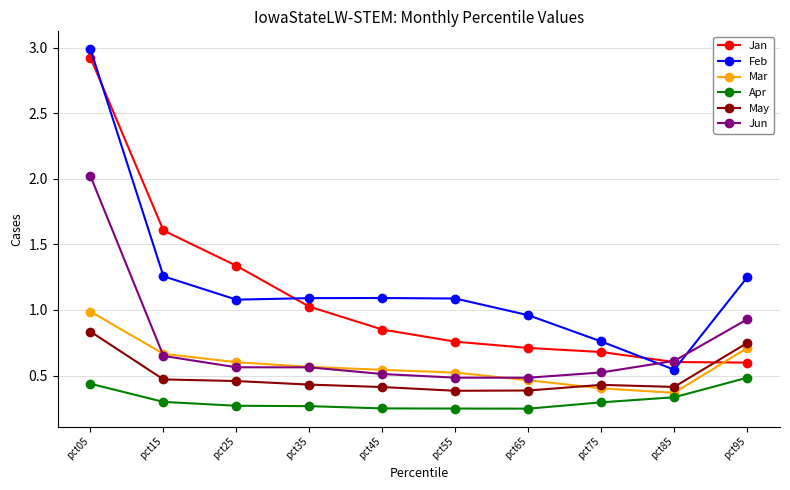

Between pct05 and pct25, which series saw the biggest shift?

Feb